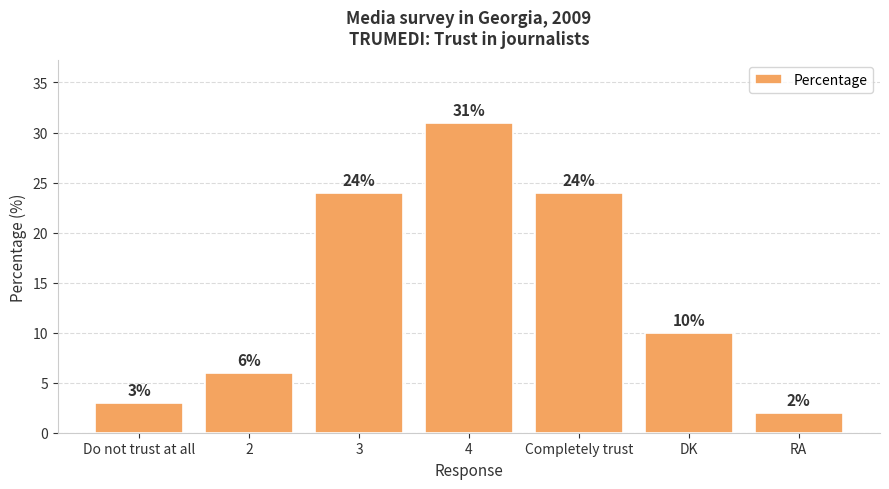

Which category has the highest value across all series?

4